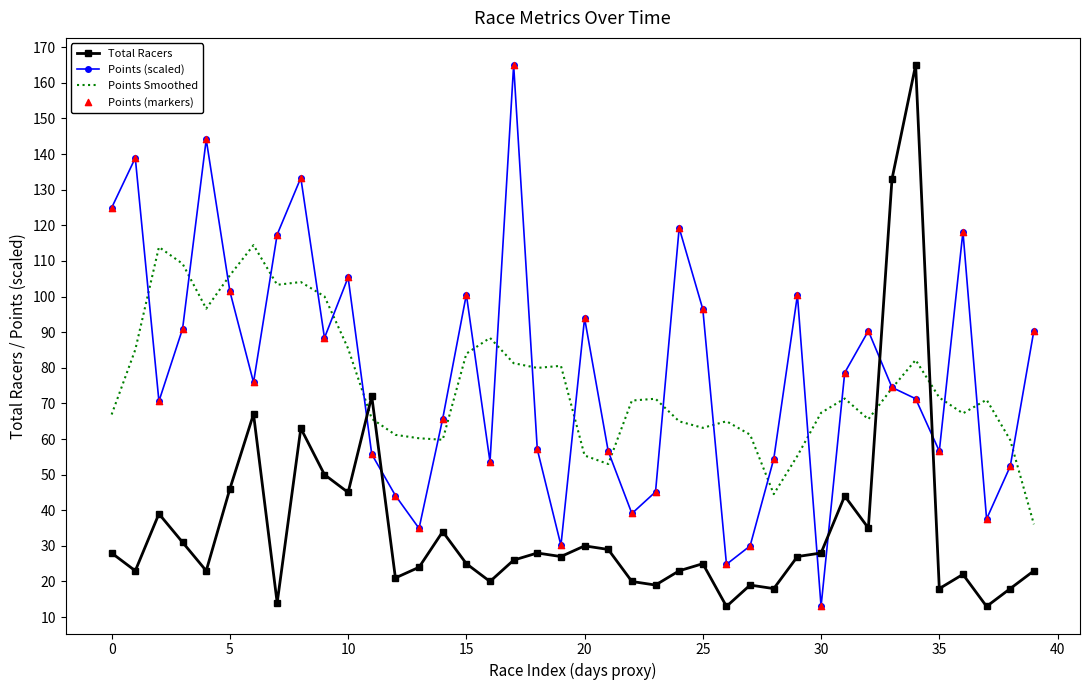

True or false: Points (scaled) and Total Racers intersect in this chart.

True